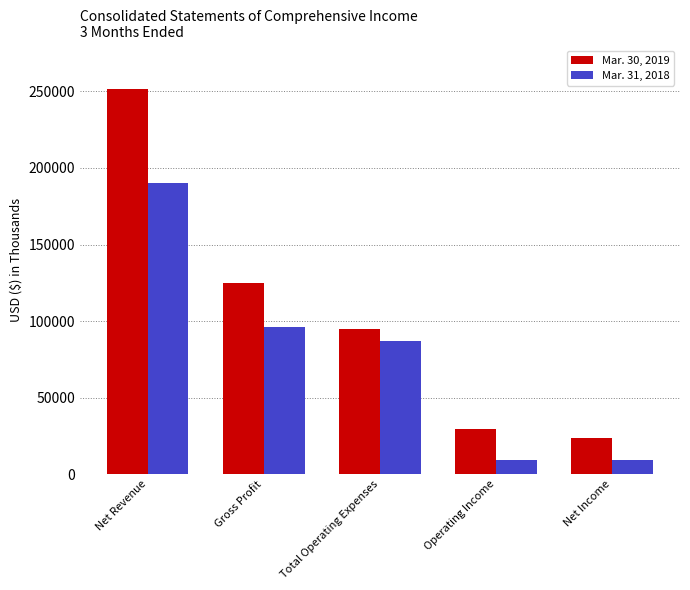

What position from the right is Gross Profit?

4